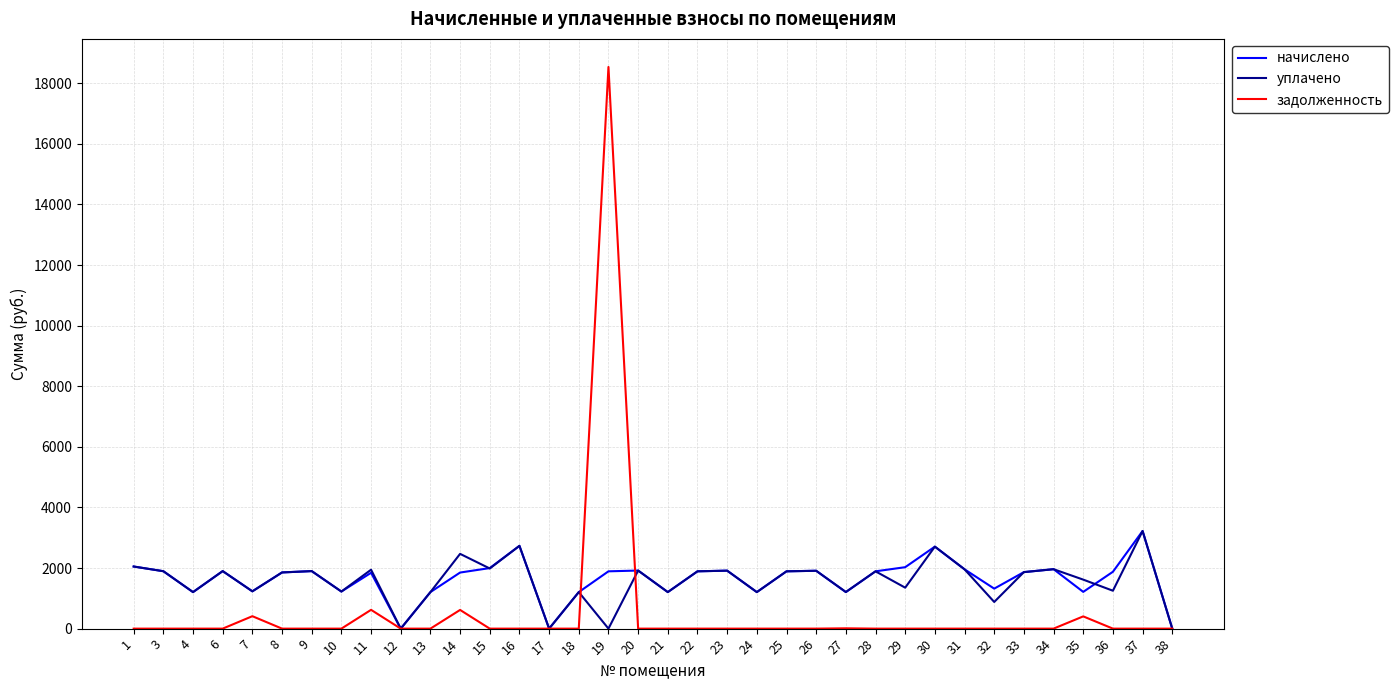

The value of начислено at 8 is 2613.3. True or false?

False